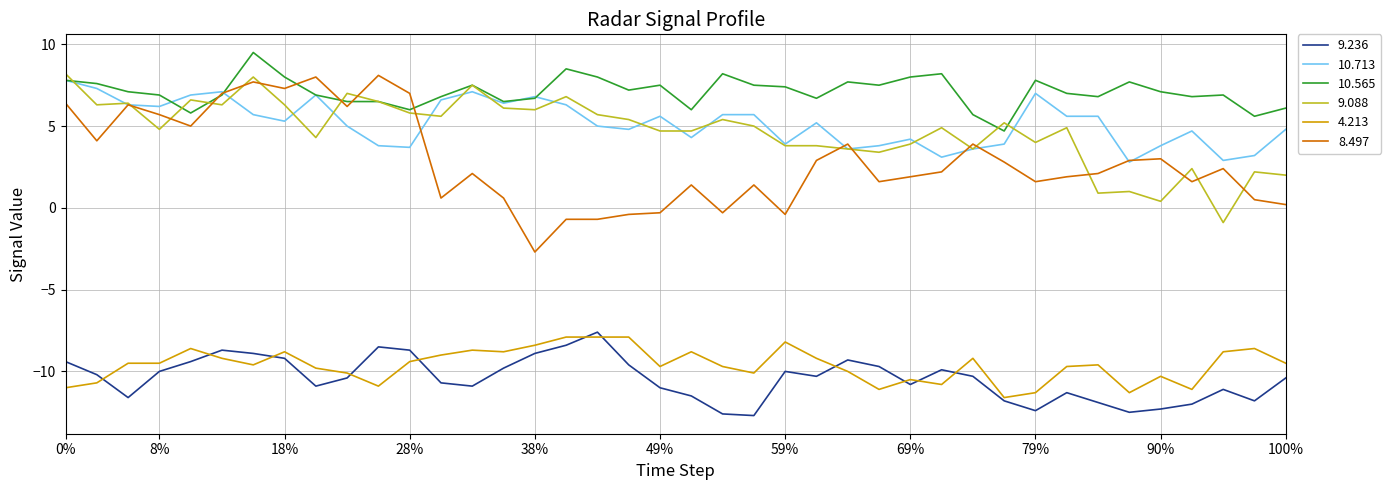

True or false: 9.236 and 8.497 cross at least once.

False